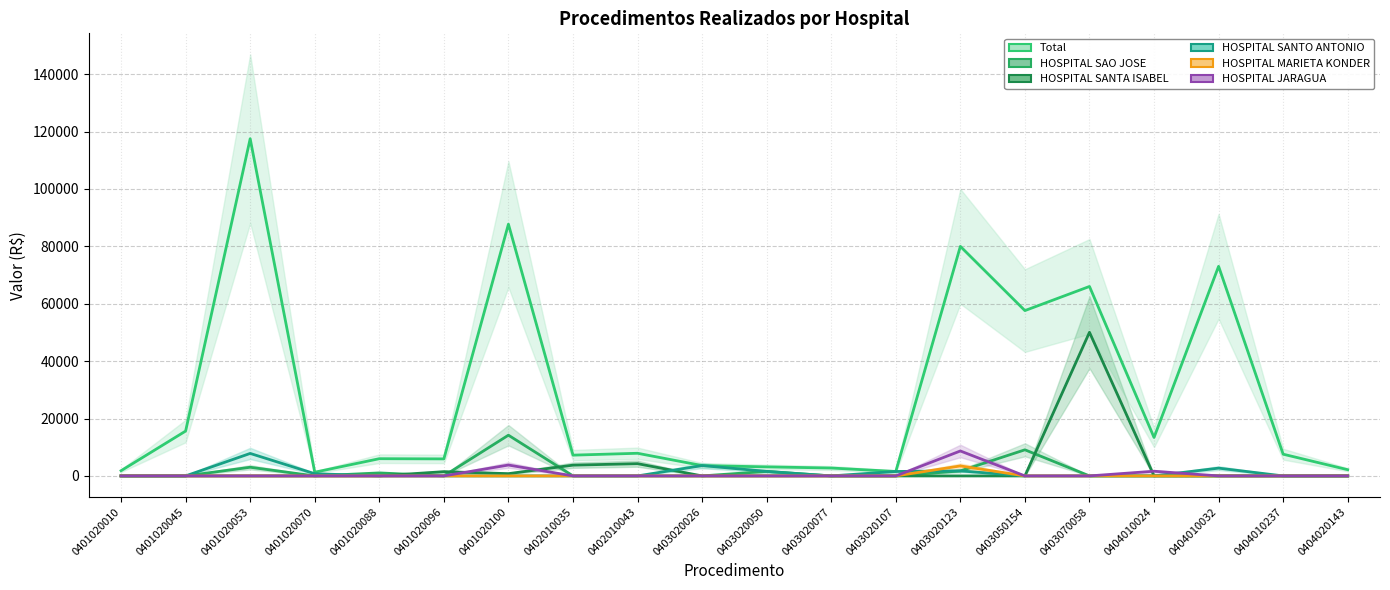

What are all the series names shown in the legend?

Total, HOSPITAL SAO JOSE, HOSPITAL SANTA ISABEL, HOSPITAL SANTO ANTONIO, HOSPITAL MARIETA KONDER, HOSPITAL JARAGUA